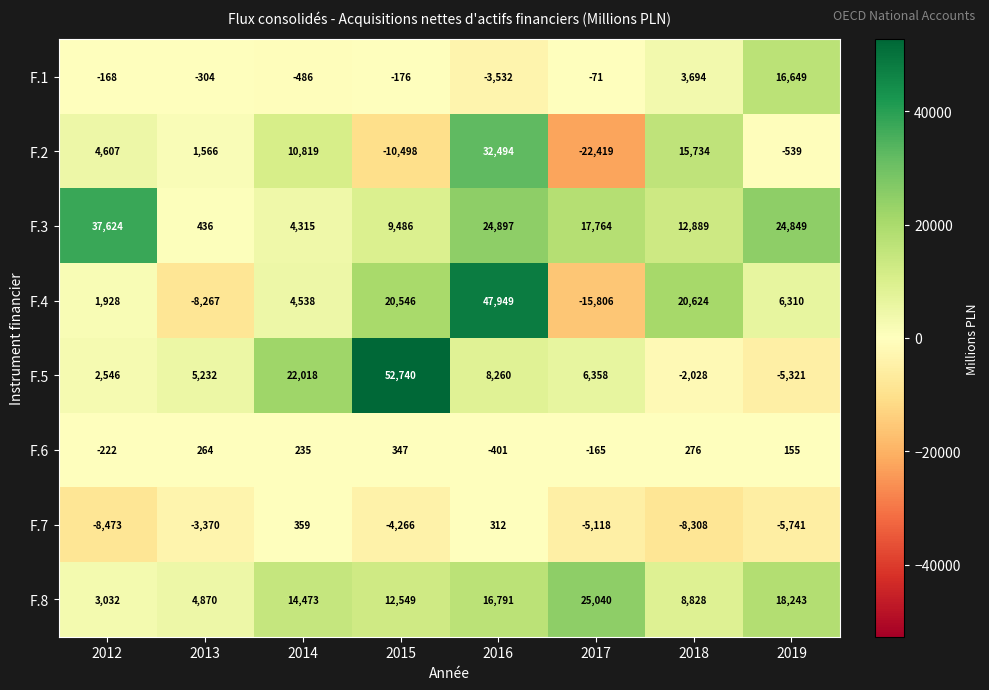

At how many categories does at least one series exceed 47671?

2